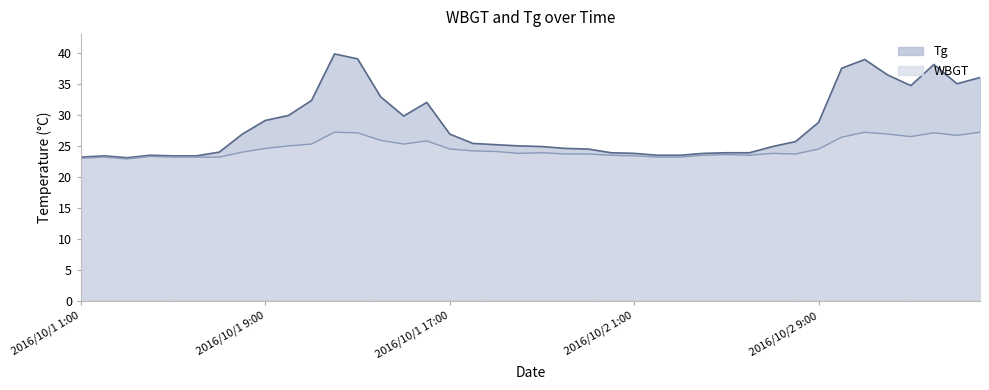

Rank the series by their maximum value, from highest to lowest.

Tg, WBGT